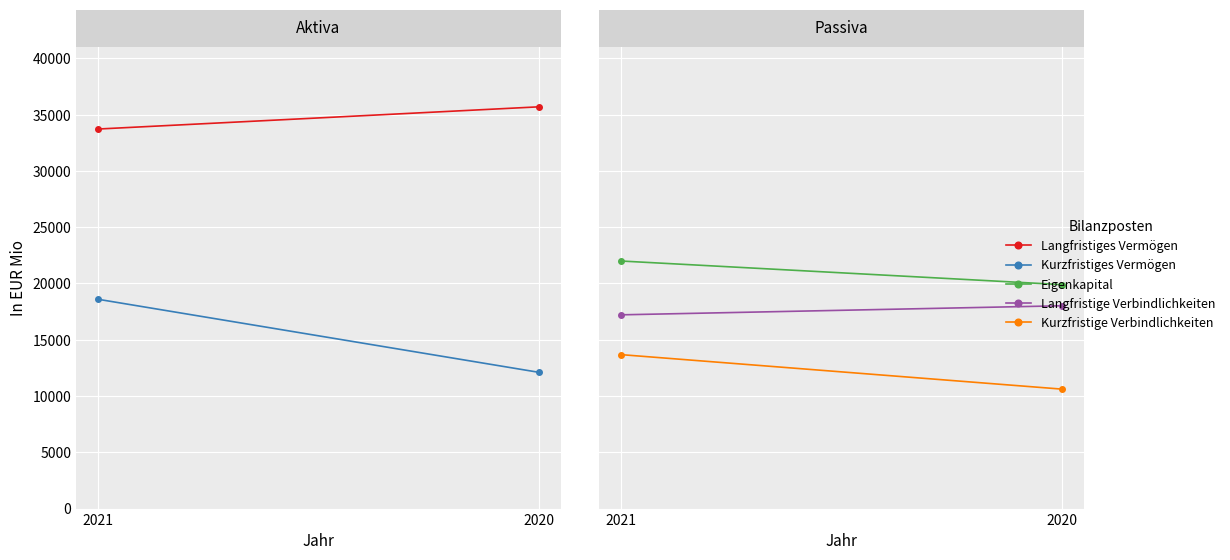

What is the minimum value for Langfristige Verbindlichkeiten?

17216